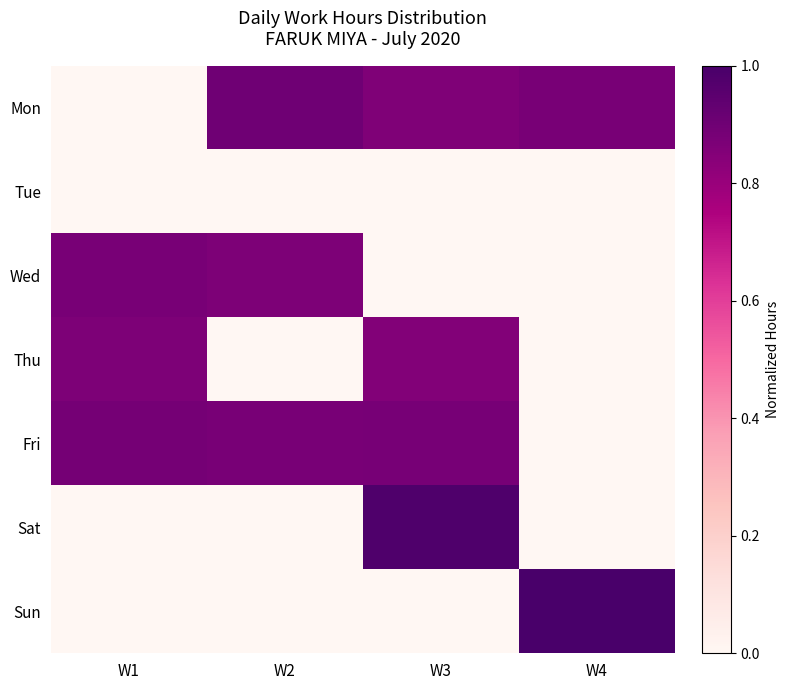

How many distinct data groups are displayed?

7